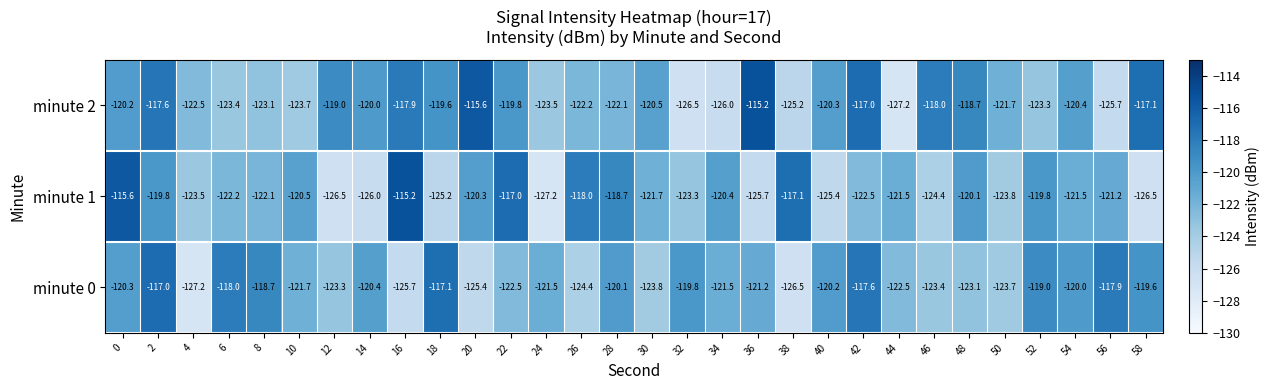

Rank the series at 38 from highest to lowest value.

minute 1, minute 2, minute 0